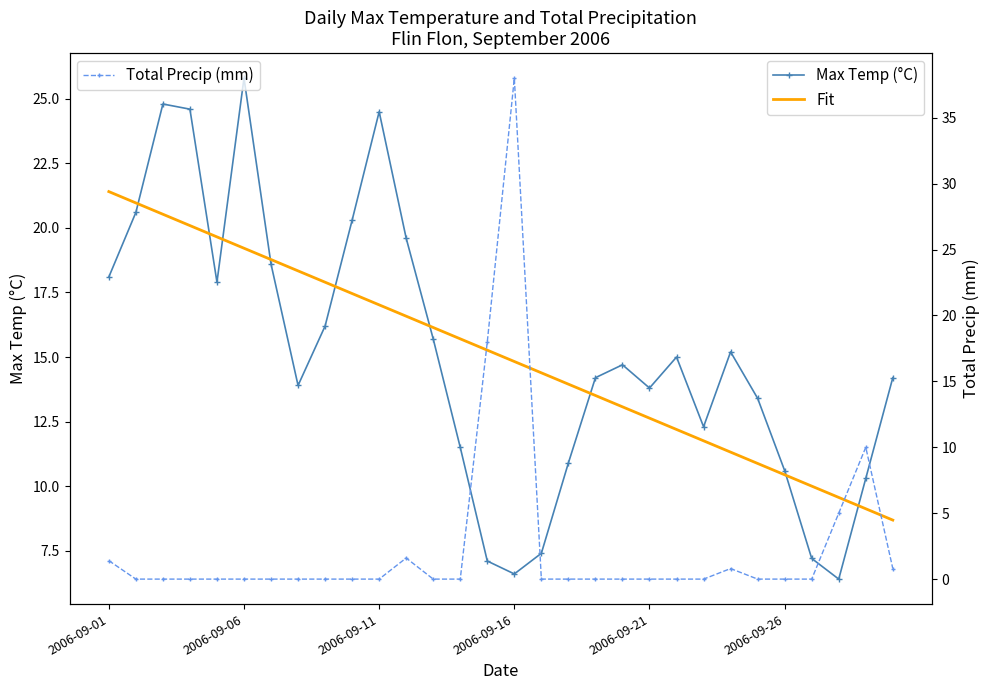

Between 26 and 22, which is larger?

22